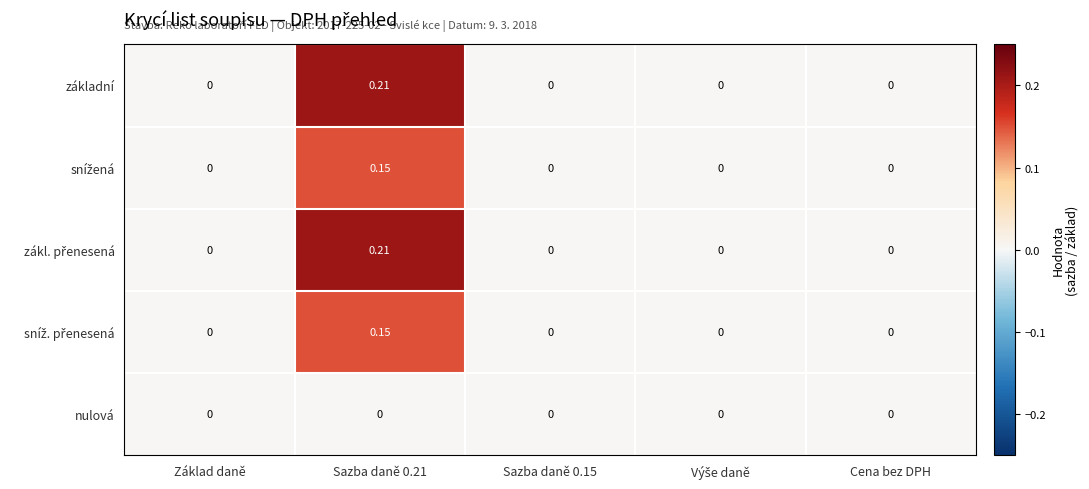

Which label corresponds to the largest value in the chart?

Sazba daně 0.21